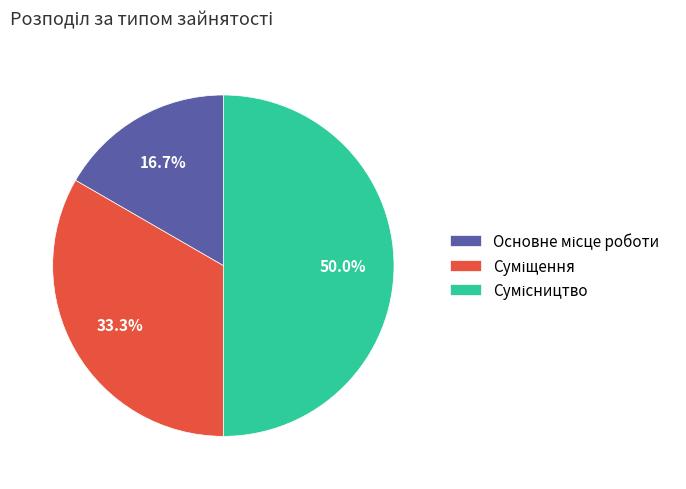

Count the number of slices in the pie.

3